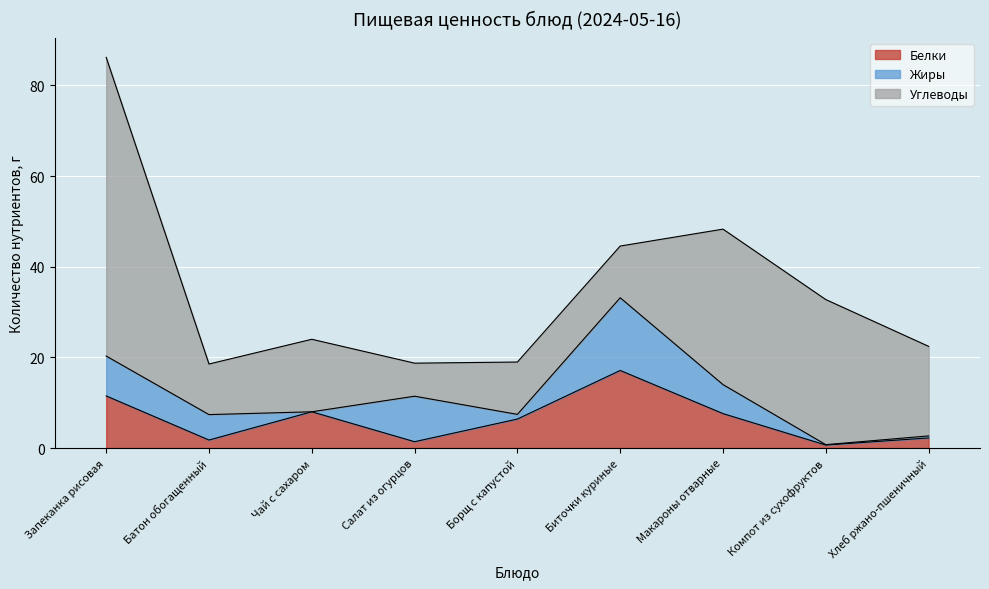

How many times do Жиры and Белки cross each other?

4